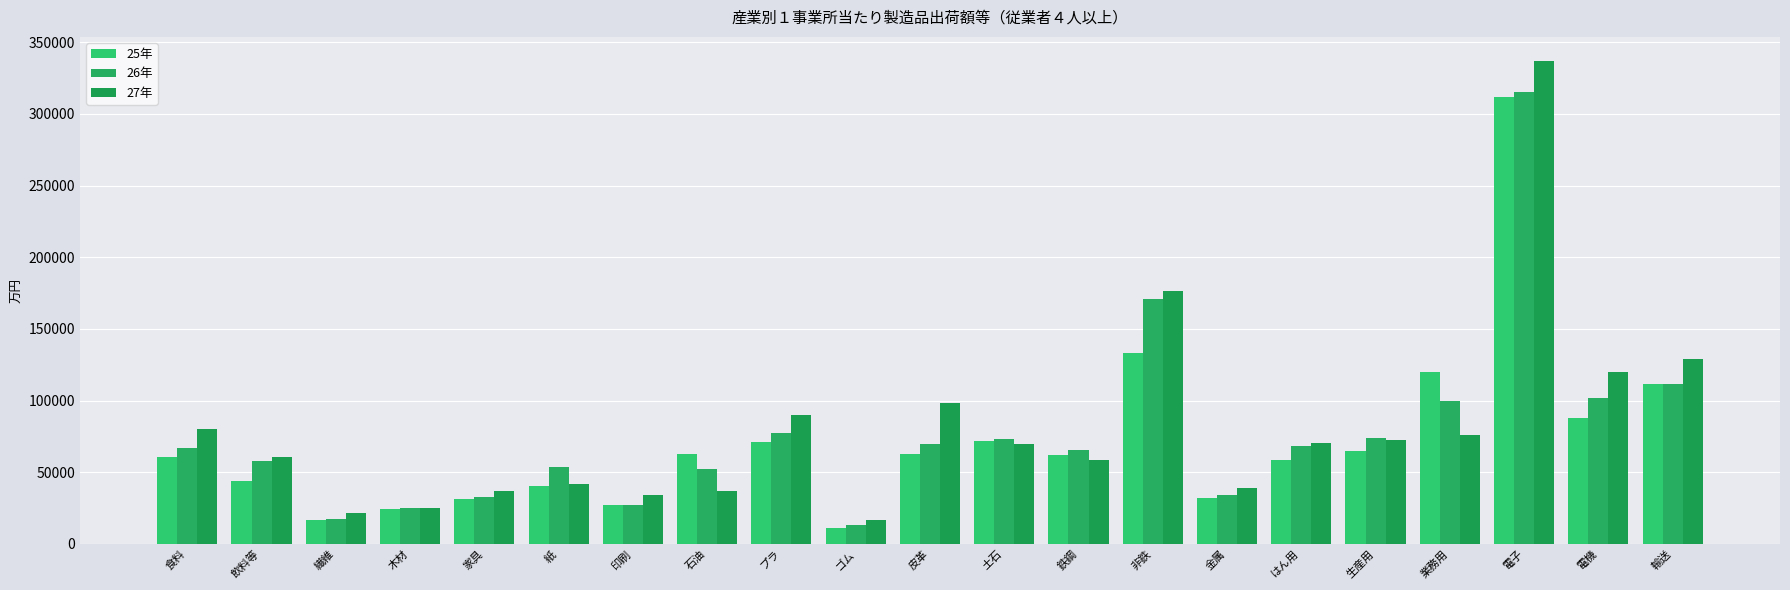

What position from the right is はん用?

6